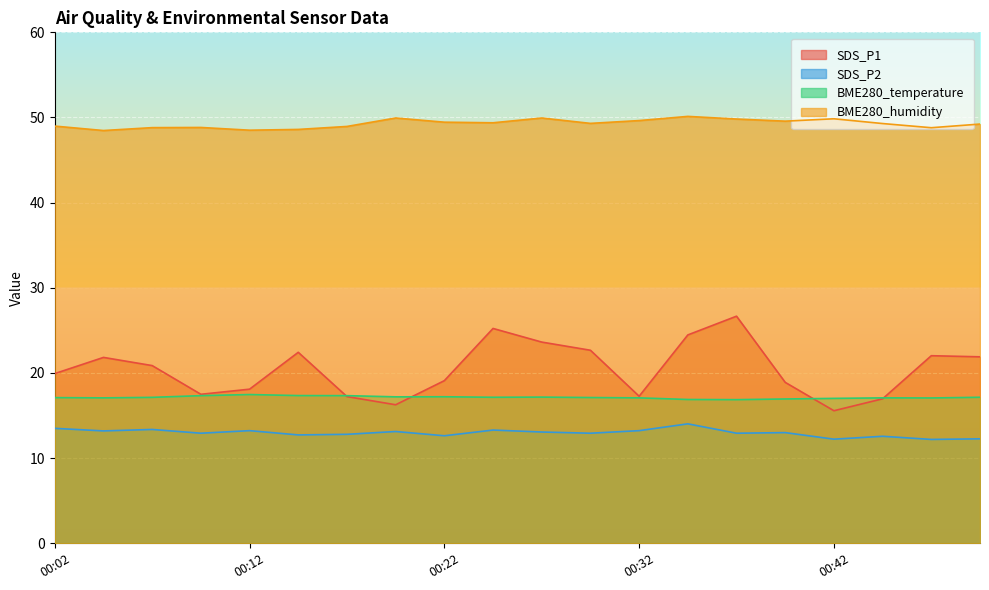

Which series changed the most between 00:14 and 00:49?

BME280_humidity